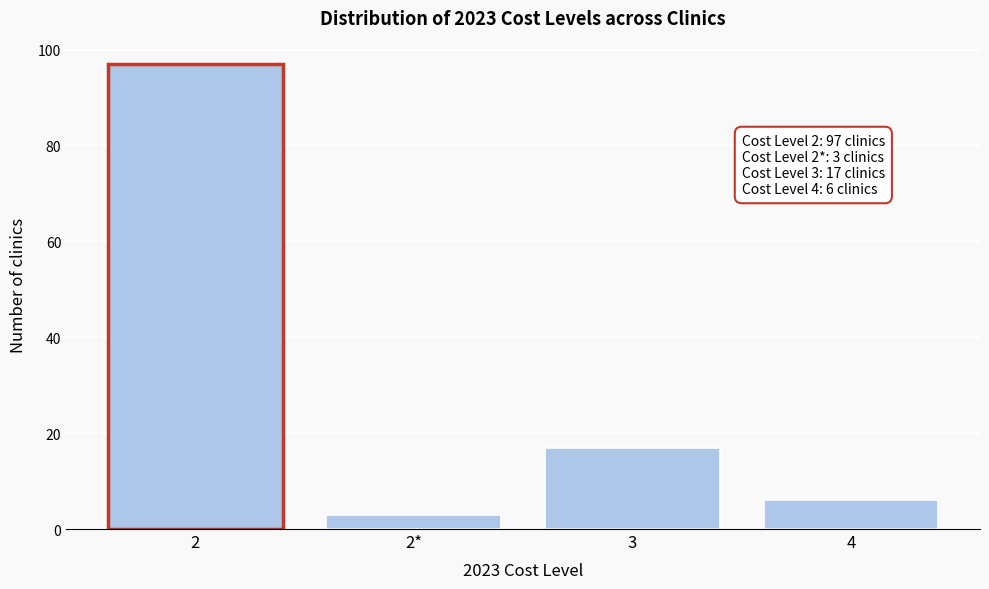

Reading left to right, extract all data points from this chart.

2=97	2*=3	3=17	4=6